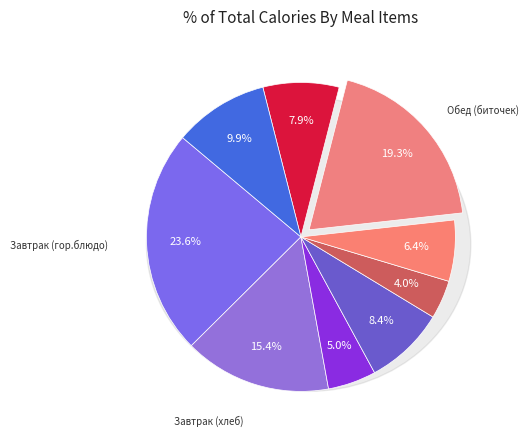

Which slice is the smallest?

Обед (компот)